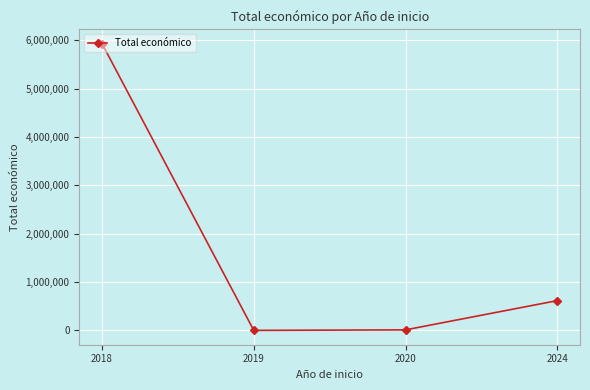

What is the value of the 4th point from the left?

615375